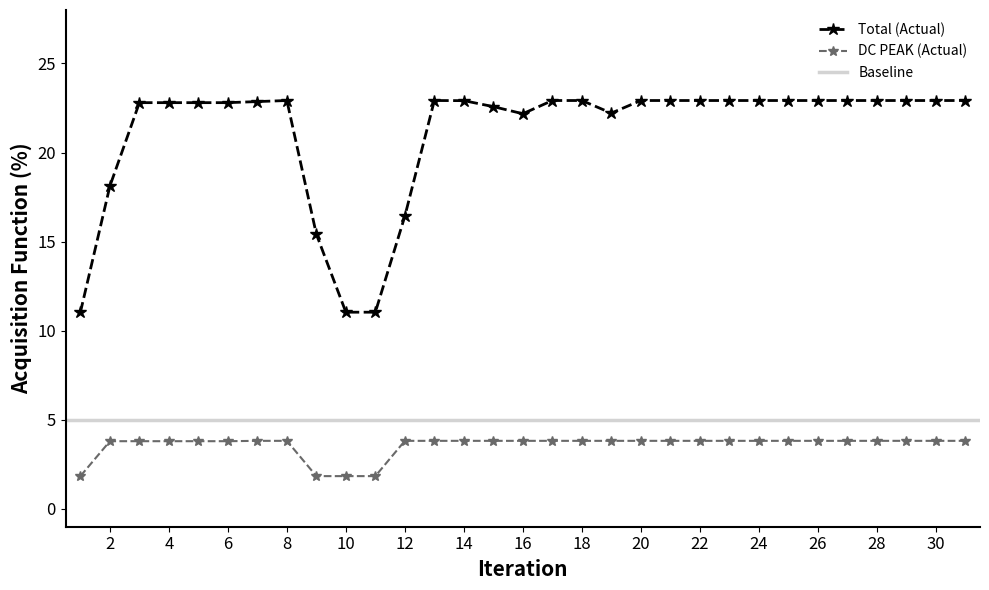

True or false: DC PEAK (Actual) and DC OFF PEAK (Actual) cross at least once.

False